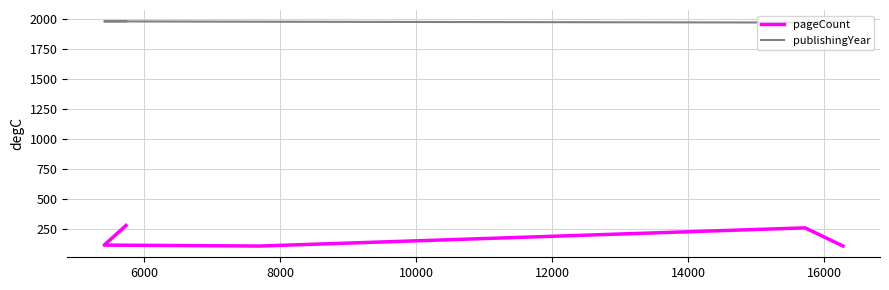

What is the value of the pageCount point at the 5th from the left?

104